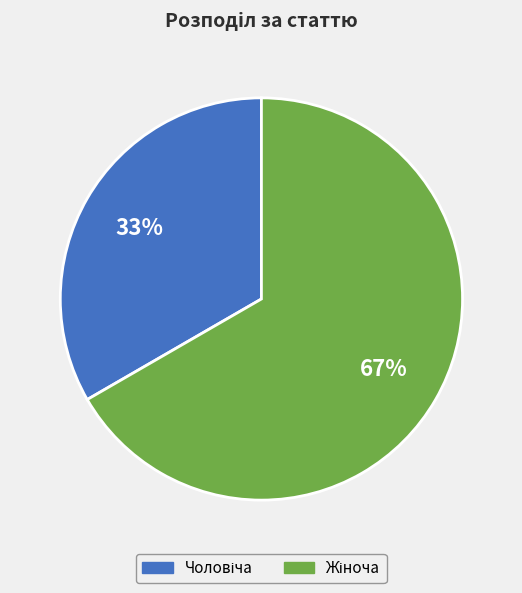

To the nearest percent, what is the average slice percentage?

50%